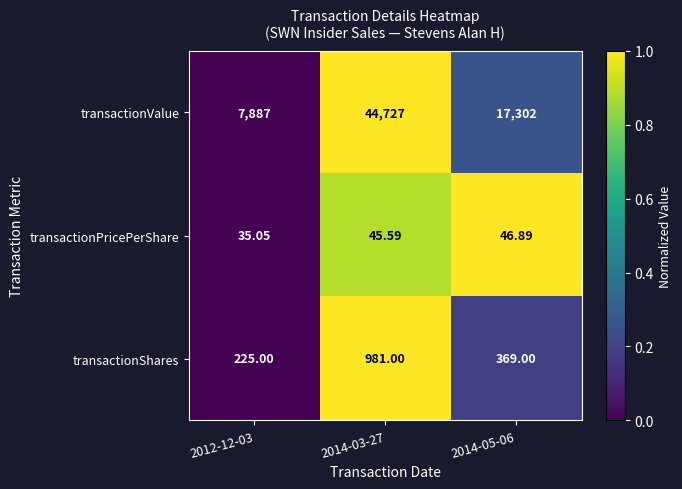

Which series has the widest spread of values?

transactionValue